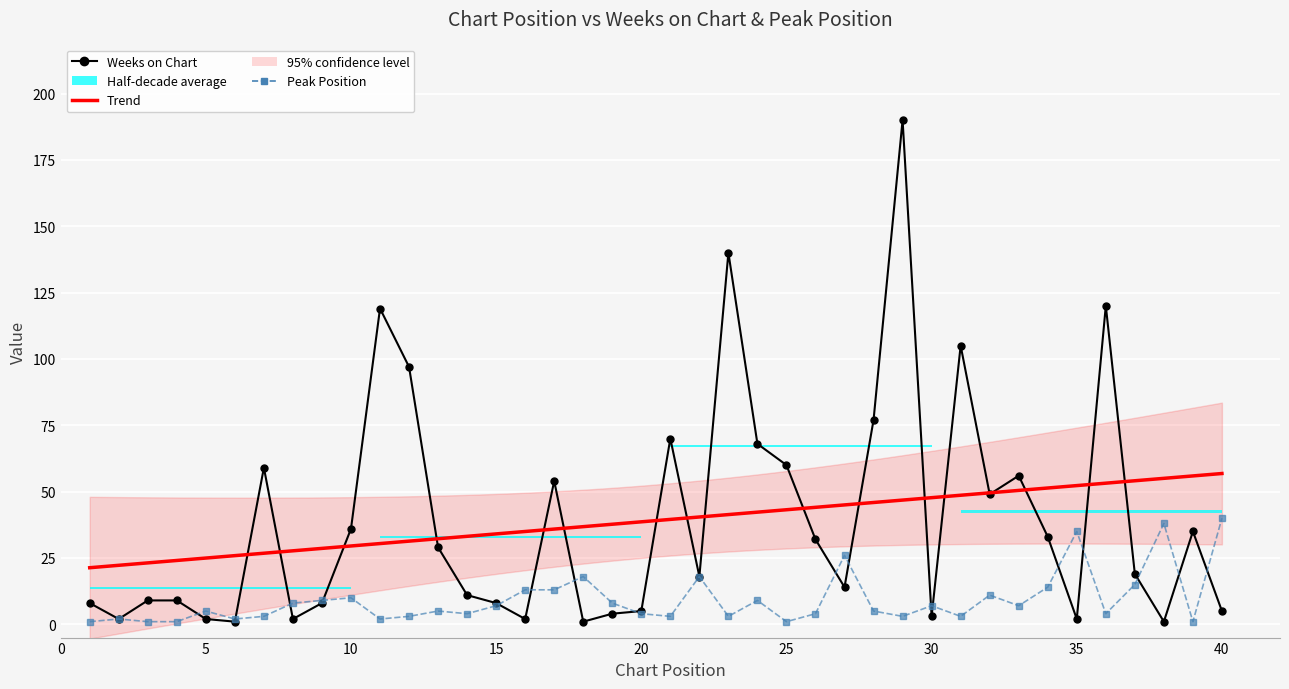

At 33, list the series in order from smallest to largest.

Peak Position, Weeks on Chart